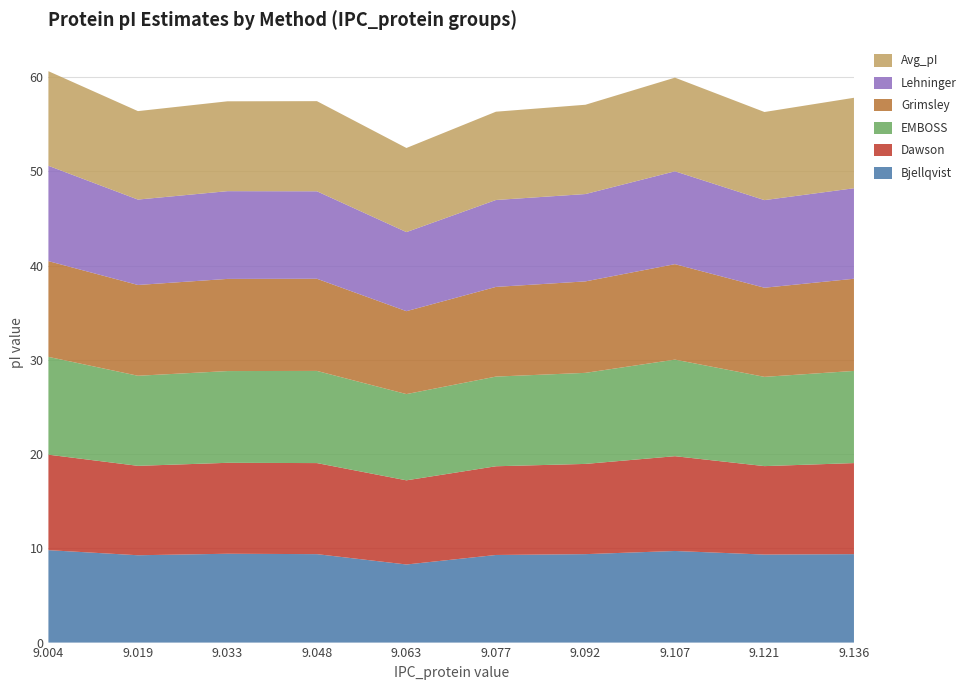

Reading left to right, what are all the values shown in this chart?

Bjellqvist: 9.004=9.8	9.019=9.3	9.033=9.4	9.048=9.4	9.063=8.3	9.077=9.3	9.092=9.4	9.107=9.7	9.121=9.3	9.136=9.4
Dawson: 9.004=10.1	9.019=9.5	9.033=9.6	9.048=9.7	9.063=8.9	9.077=9.4	9.092=9.6	9.107=10.1	9.121=9.4	9.136=9.7
EMBOSS: 9.004=10.4	9.019=9.6	9.033=9.7	9.048=9.8	9.063=9.2	9.077=9.5	9.092=9.7	9.107=10.2	9.121=9.5	9.136=9.8
Grimsley: 9.004=10.2	9.019=9.6	9.033=9.8	9.048=9.8	9.063=8.8	9.077=9.5	9.092=9.7	9.107=10.1	9.121=9.5	9.136=9.8
Lehninger: 9.004=10.1	9.019=9.1	9.033=9.3	9.048=9.3	9.063=8.4	9.077=9.2	9.092=9.3	9.107=9.9	9.121=9.3	9.136=9.6
Avg_pI: 9.004=10.0	9.019=9.4	9.033=9.5	9.048=9.6	9.063=8.9	9.077=9.4	9.092=9.5	9.107=9.9	9.121=9.3	9.136=9.6